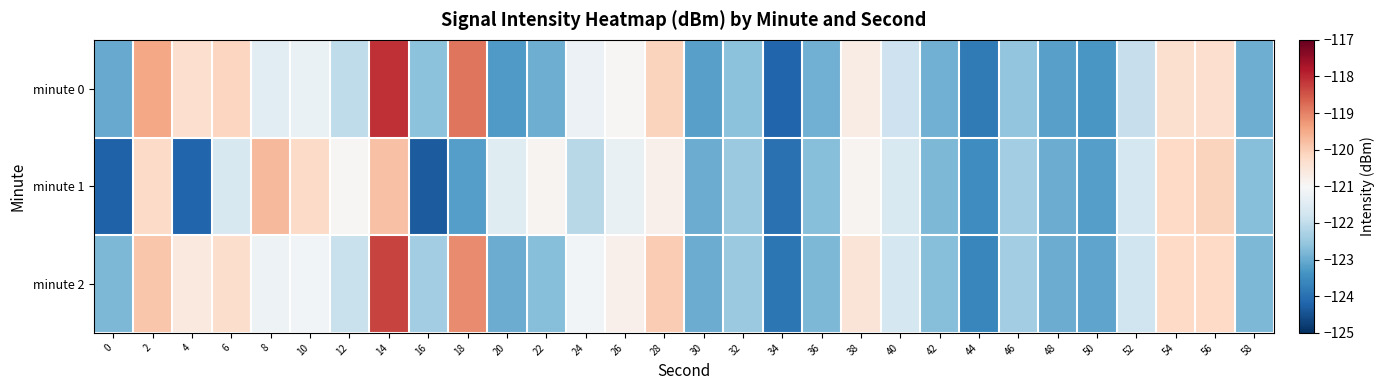

What is the maximum value shown in the chart?

-118.1